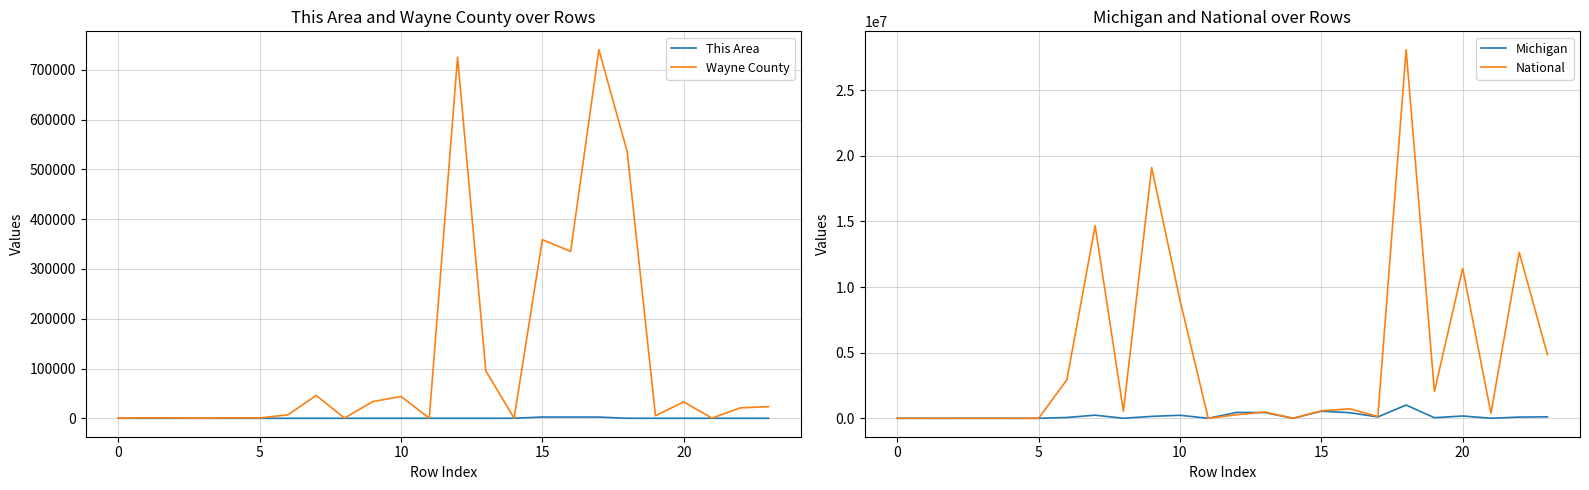

How many times do Michigan and Wayne County cross each other?

8